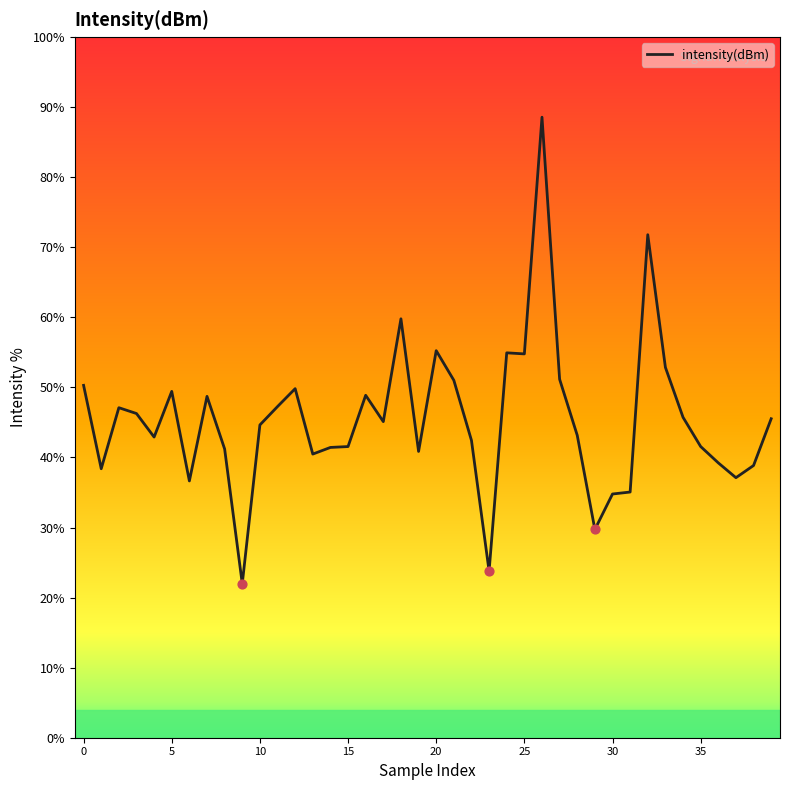

What is the difference between the maximum and minimum values?

66.6